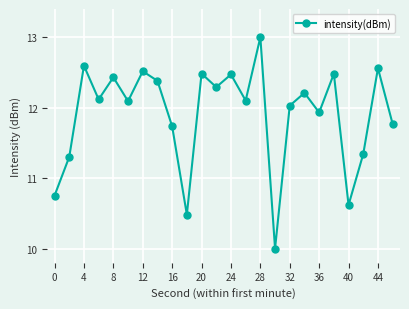

What is the difference between the second highest and second lowest values?

2.1